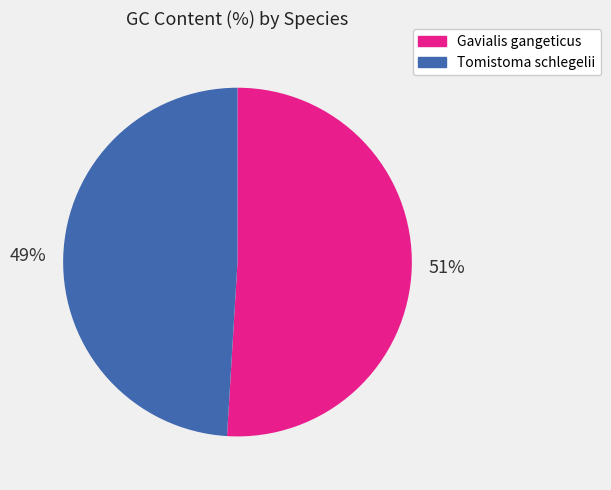

To the nearest percent, what is the combined percentage of Gavialis gangeticus and Tomistoma schlegelii?

100%